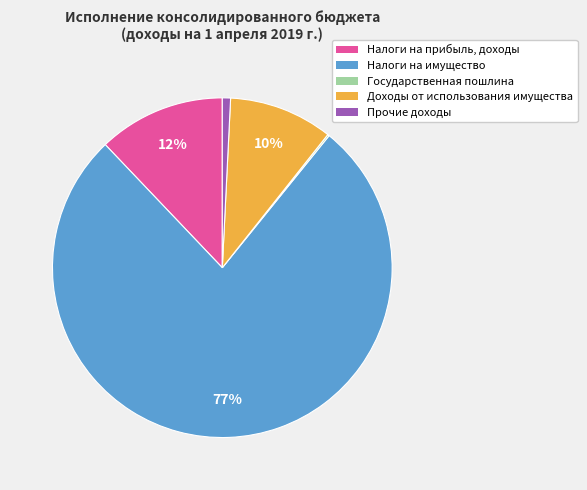

Which category has the biggest portion of the pie?

Налоги на имущество